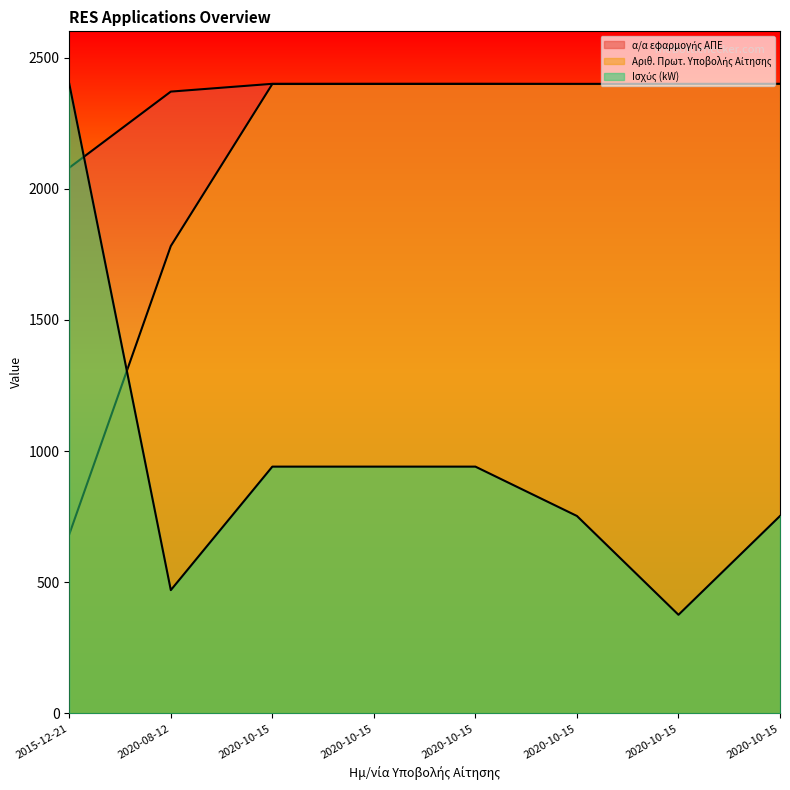

Count the number of categories in the chart.

8